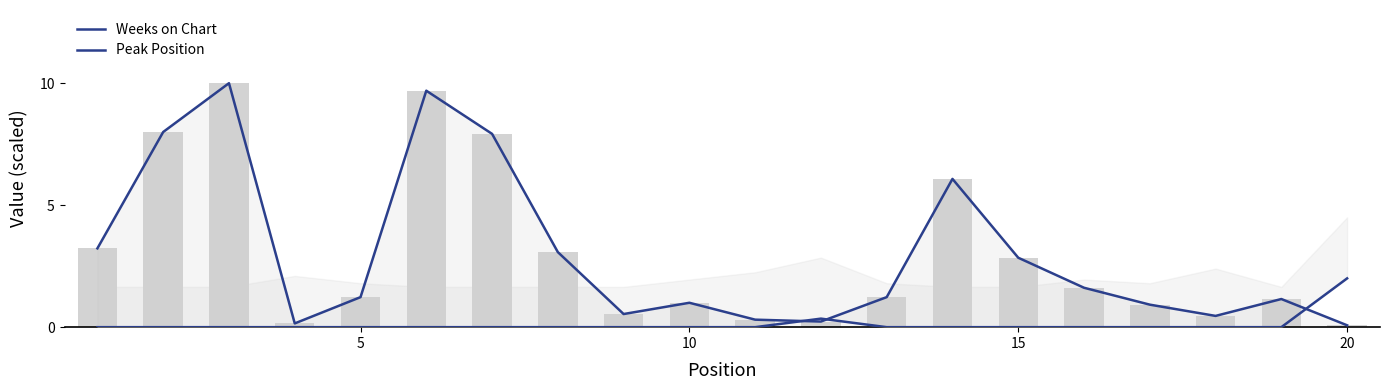

Is the value of Peak Position at 14 greater than the value of Weeks on Chart at 18?

No